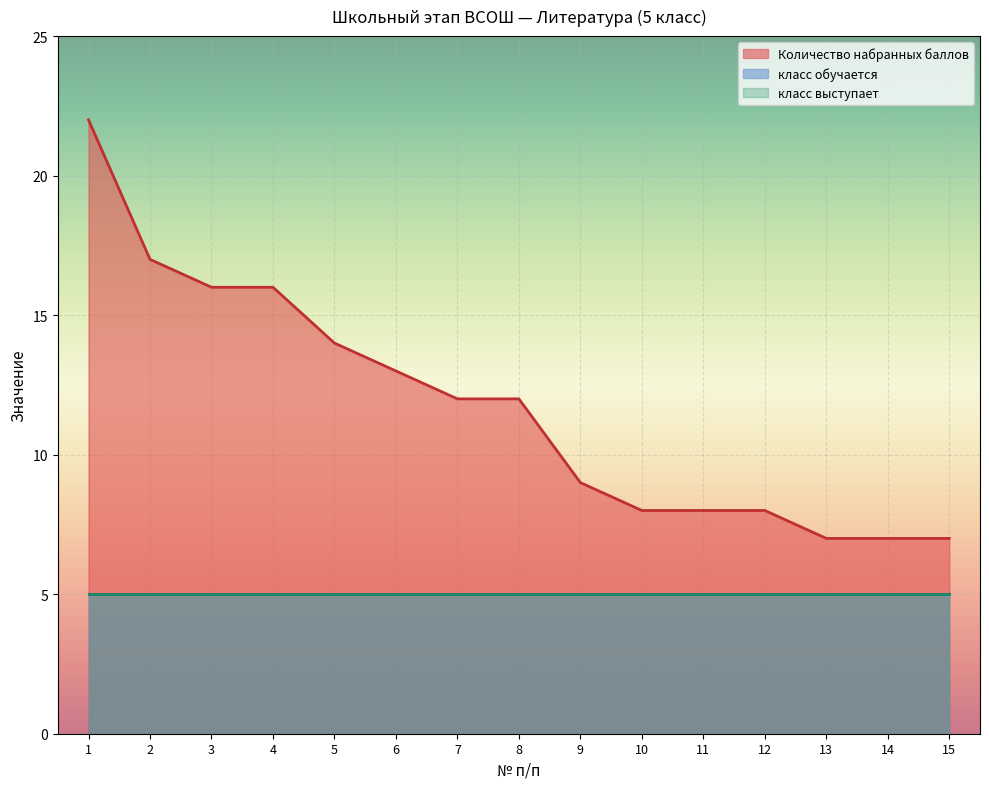

True or false: класс выступает and класс обучается intersect in this chart.

False